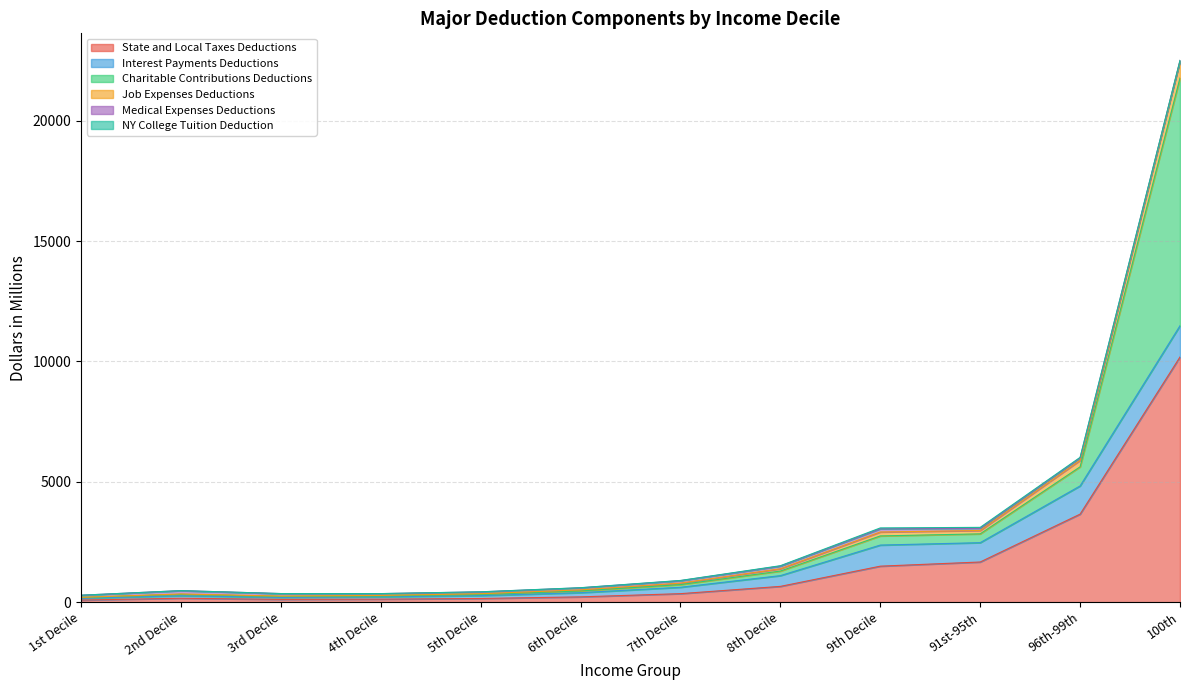

Which category has the lowest value in the Job Expenses Deductions series?

1st Decile